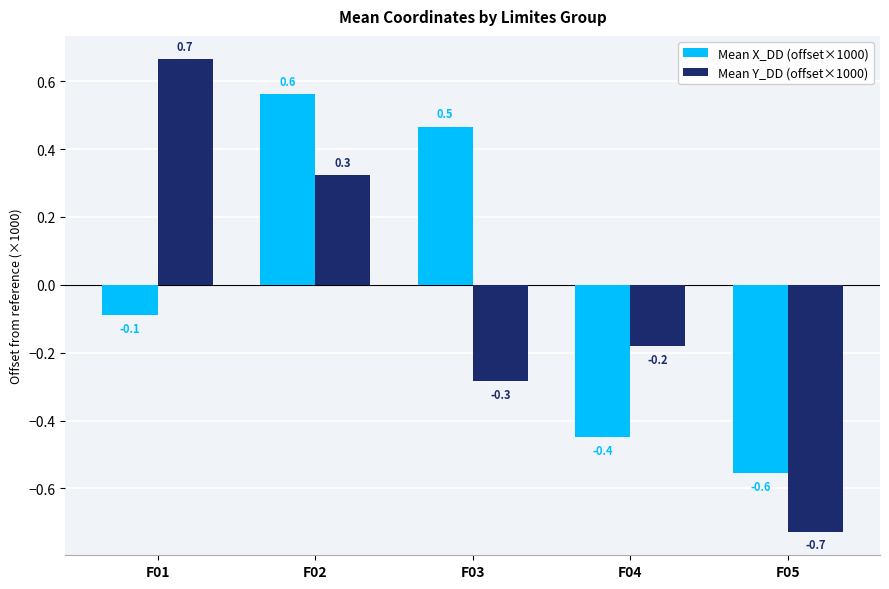

Which series changed the most between F01 and F05?

Mean Y_DD (offset×1000)